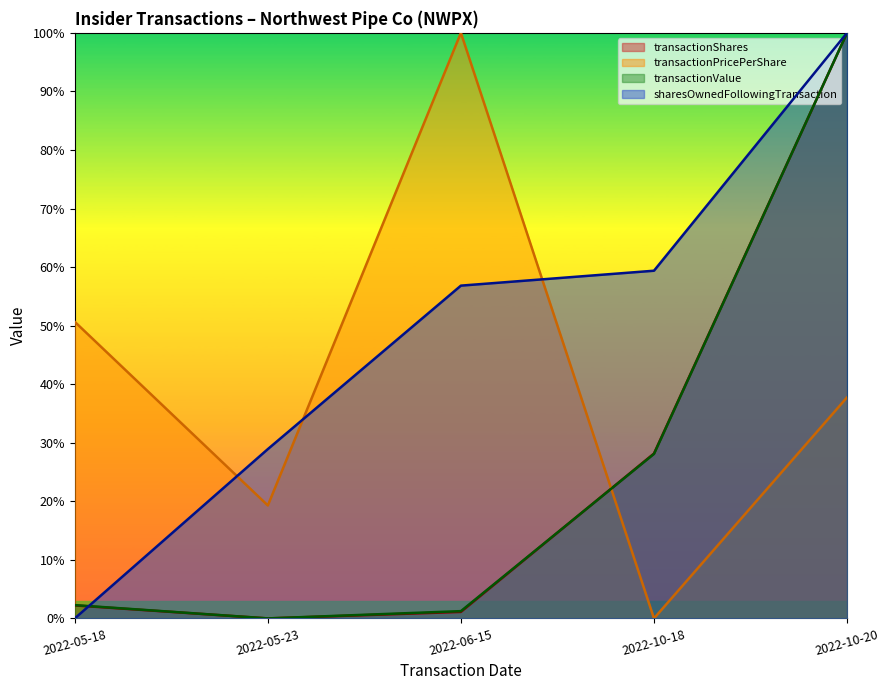

Where is transactionShares nearest to the value 50?

2022-10-18